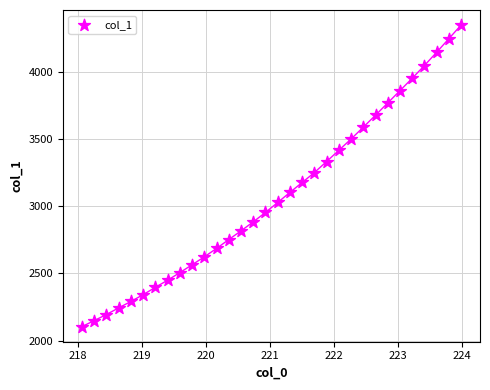

What is the range of Y values (max minus min)?

2244.6